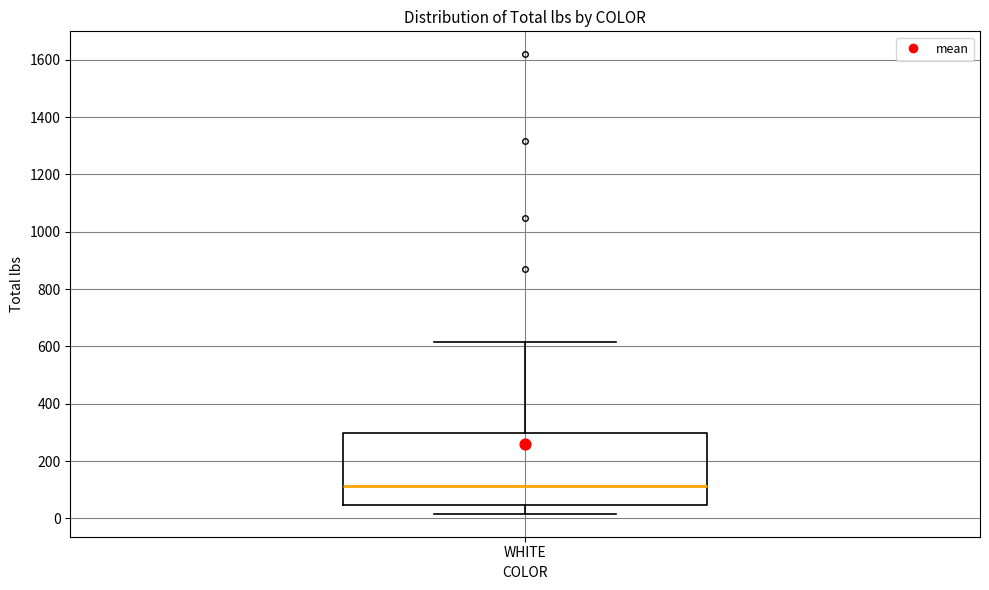

Where is the lower edge of the box for WHITE on the y-axis? The values are not printed on the chart, so give them approximately, as read against the axis.

40